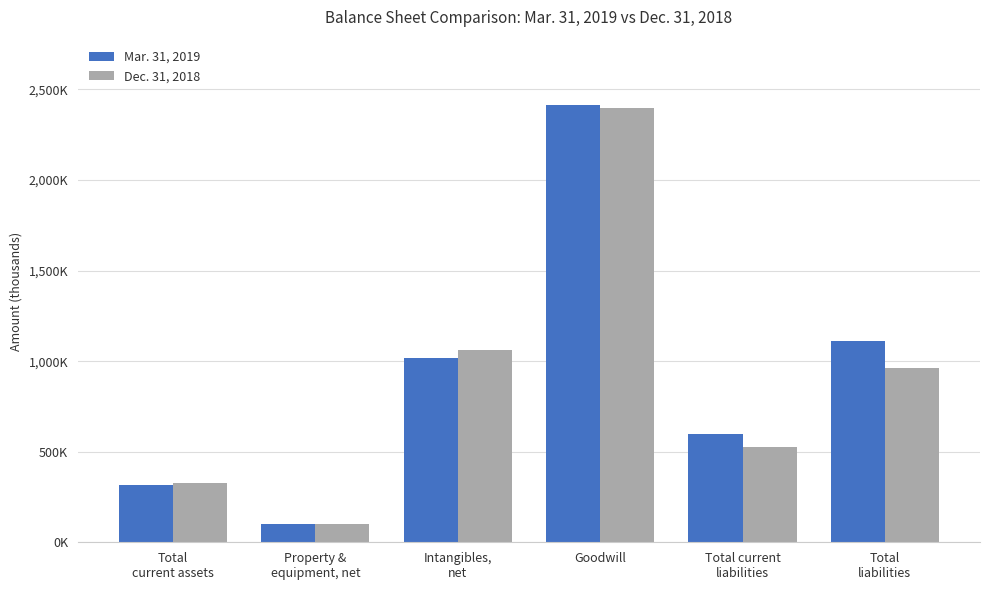

At Goodwill, list the series in order from smallest to largest.

Dec. 31, 2018, Mar. 31, 2019